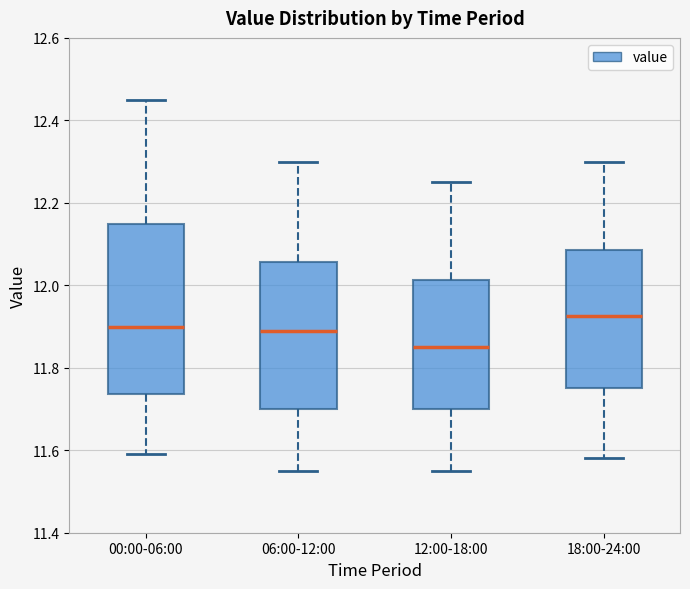

Reading left to right, transcribe this box plot: for each box, give where its median line is, the range the box spans, and where its two whiskers end, as read against the y-axis. The values are not printed on the chart, so give them approximately, as read against the axis.

00:00-06:00: median 11.90, box 11.74 to 12.14, whiskers 11.60 to 12.46
06:00-12:00: median 11.90, box 11.70 to 12.06, whiskers 11.56 to 12.30
12:00-18:00: median 11.86, box 11.70 to 12.02, whiskers 11.56 to 12.26
18:00-24:00: median 11.92, box 11.76 to 12.08, whiskers 11.58 to 12.30